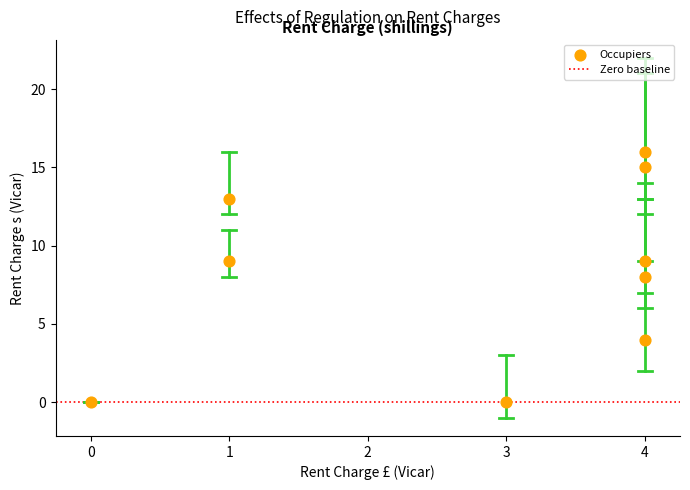

What is the average X value?

3